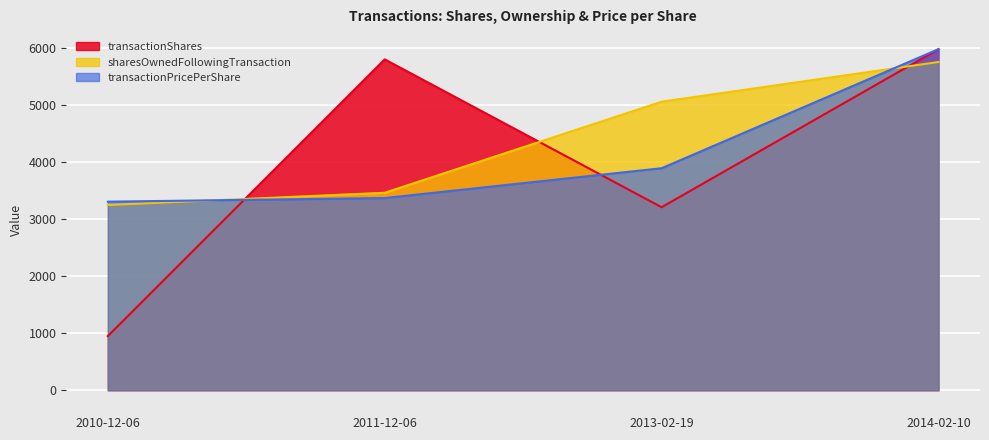

What is the total value across all series at 2011-12-06?

12642.9